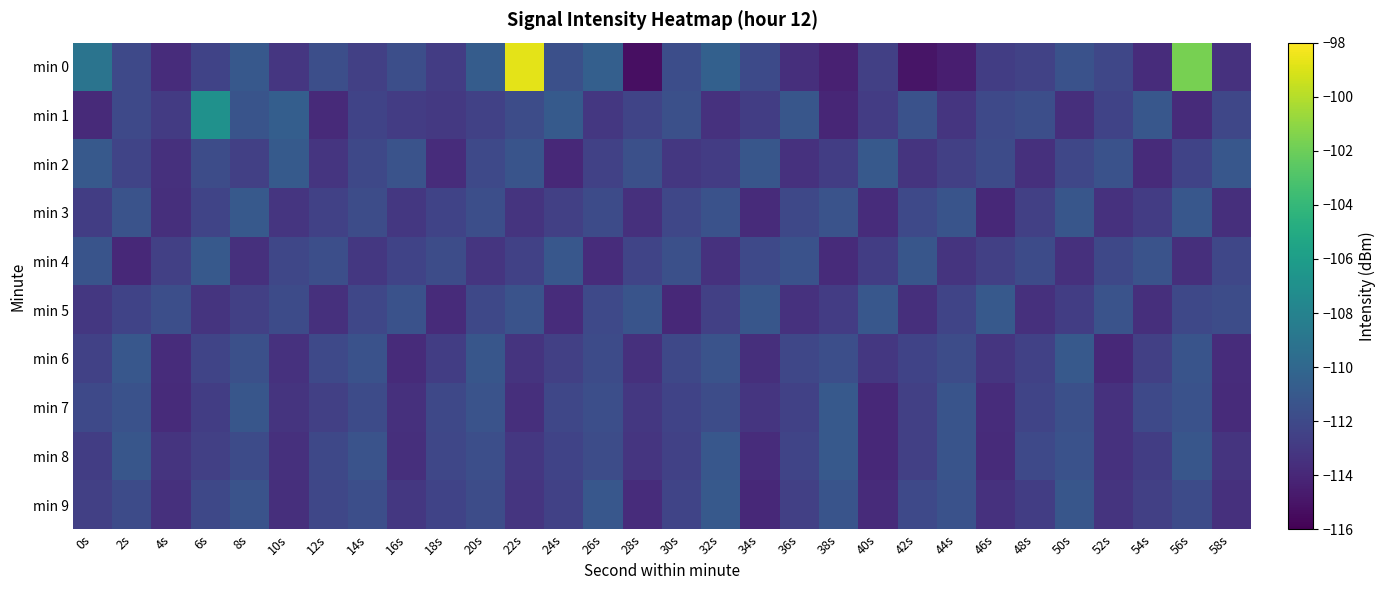

What is the minimum value shown in the chart?

-115.3